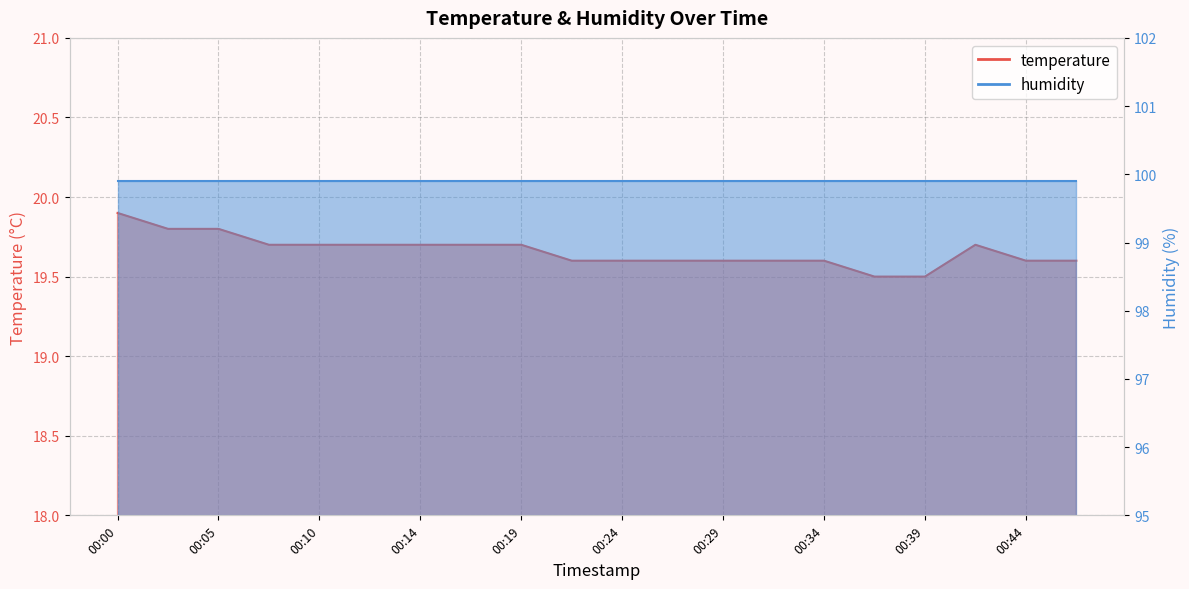

Rank the categories by value from lowest to highest.

00:36, 00:39, 00:22, 00:24, 00:27, 00:29, 00:31, 00:34, 00:44, 00:46, 00:07, 00:10, 00:12, 00:14, 00:17, 00:19, 00:41, 00:02, 00:05, 00:00